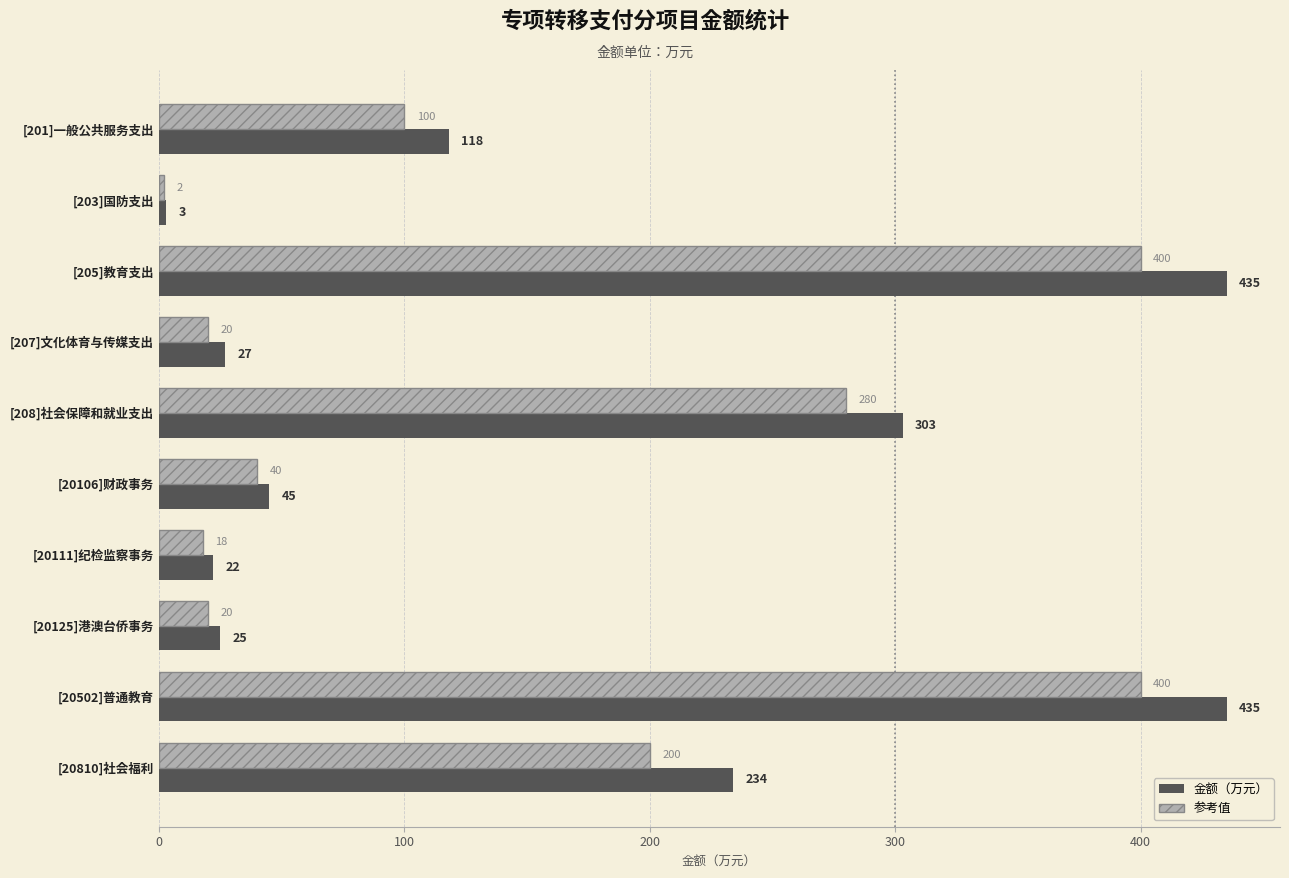

How many data points does each series have?

10